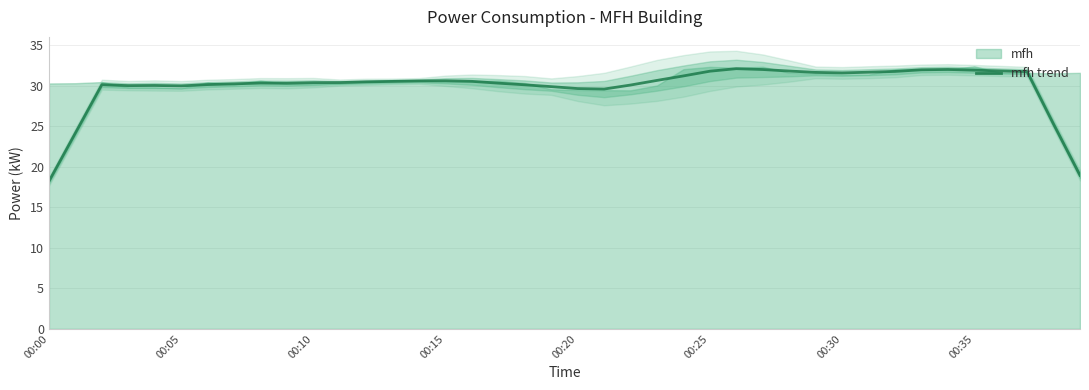

What is the minimum value for mfh trend?

18.2